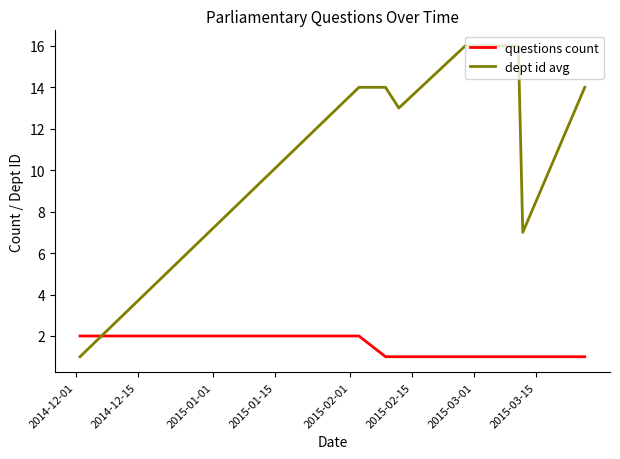

In dept id avg, how many points are lower than both neighbors (excluding endpoints)?

2